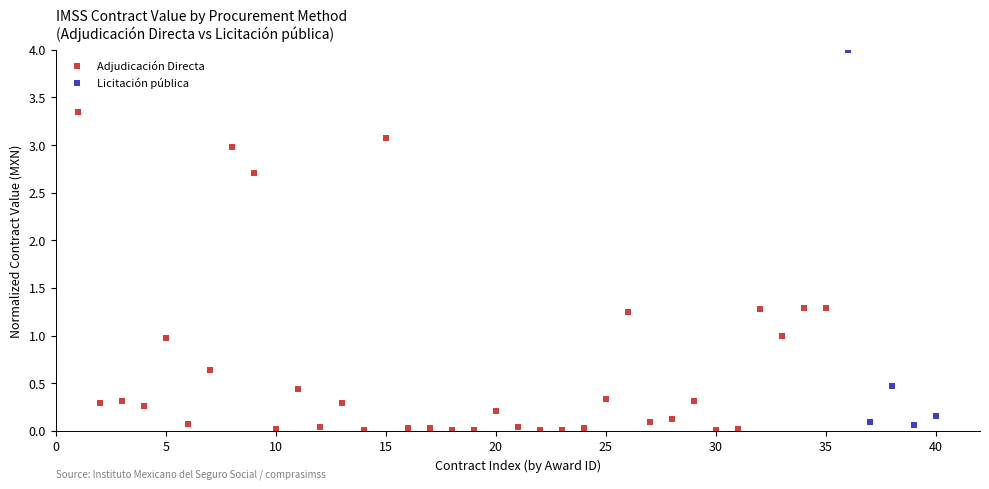

Which series contains the highest Y value?

Licitación pública